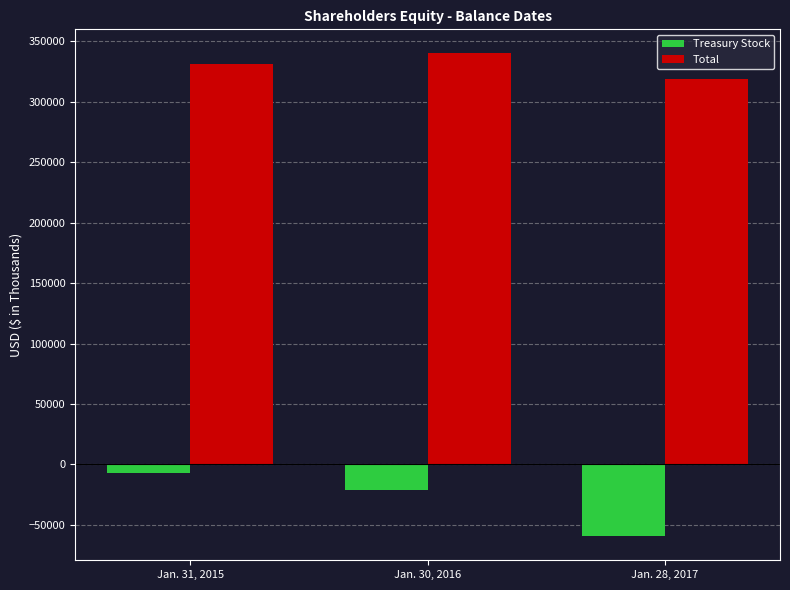

List the series in order of their peak value, highest first.

Total, Treasury Stock